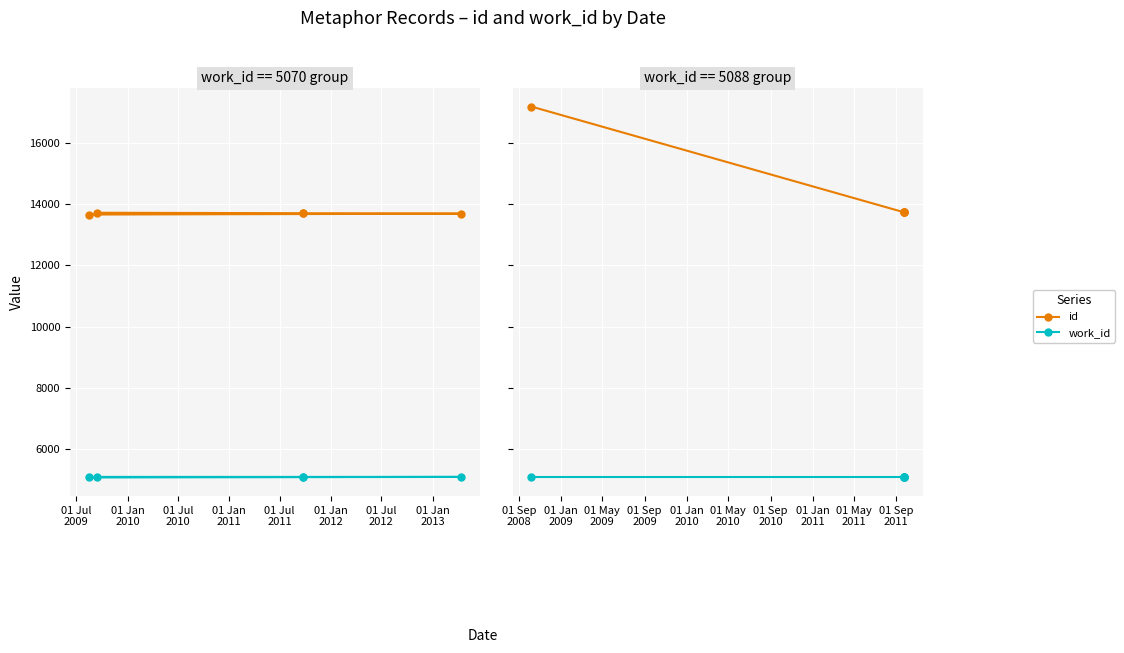

What is the value of the id point at the 3rd from the left?

13730